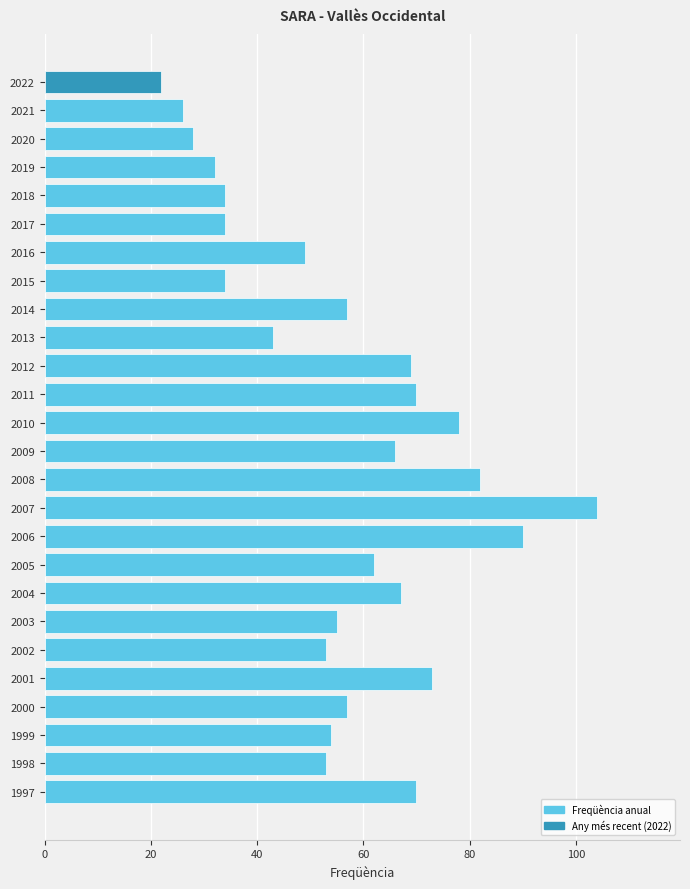

What is the greatest value displayed?

104